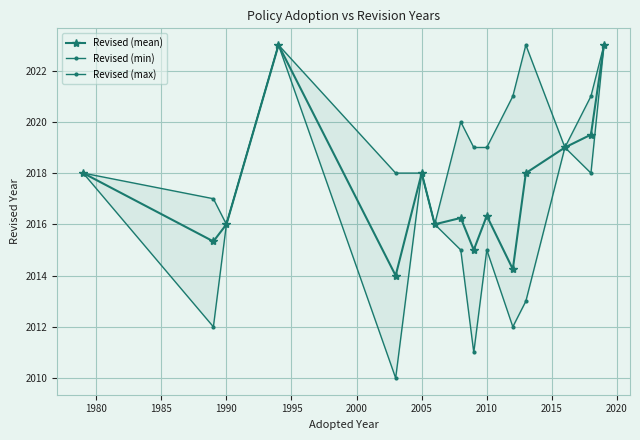

True or false: Revised (min) and Revised (max) cross at least once.

False